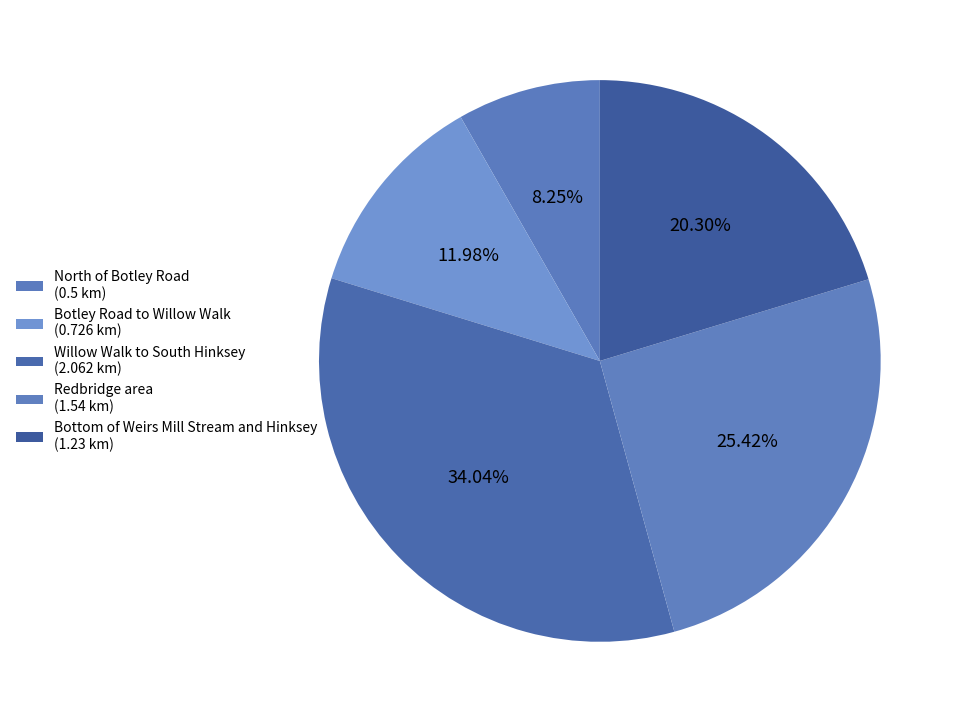

Is it true that Willow Walk to South Hinksey is 34% of the pie?

True